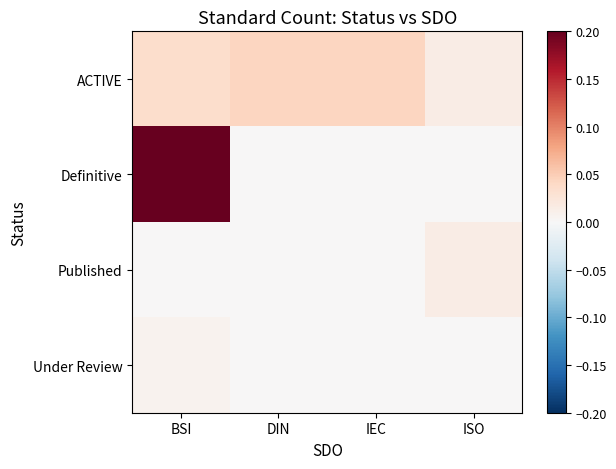

Which series has the largest range (max minus min)?

Definitive